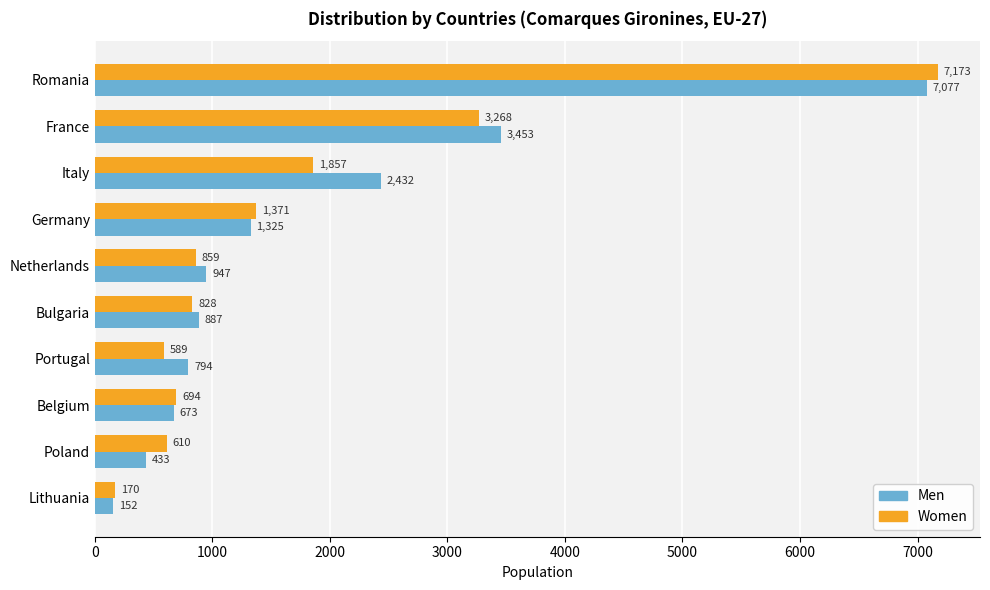

The value of Women at Portugal is 966. True or false?

False